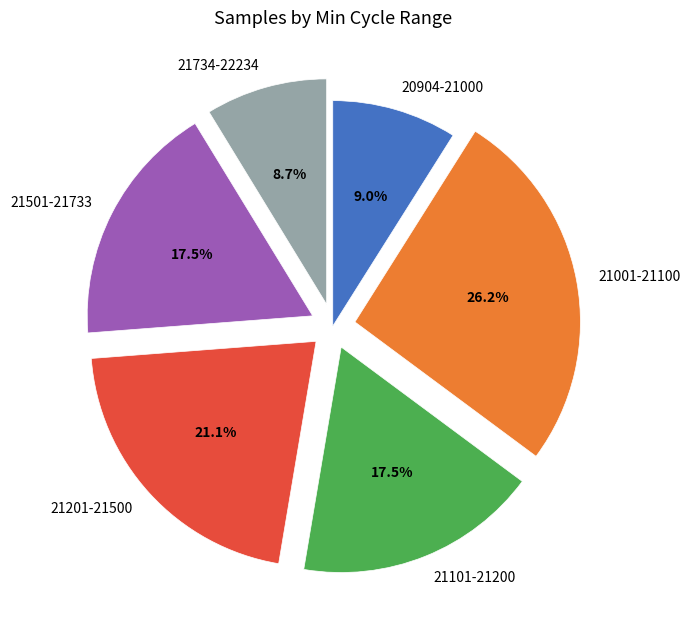

To the nearest percent, what is the average slice percentage?

17%